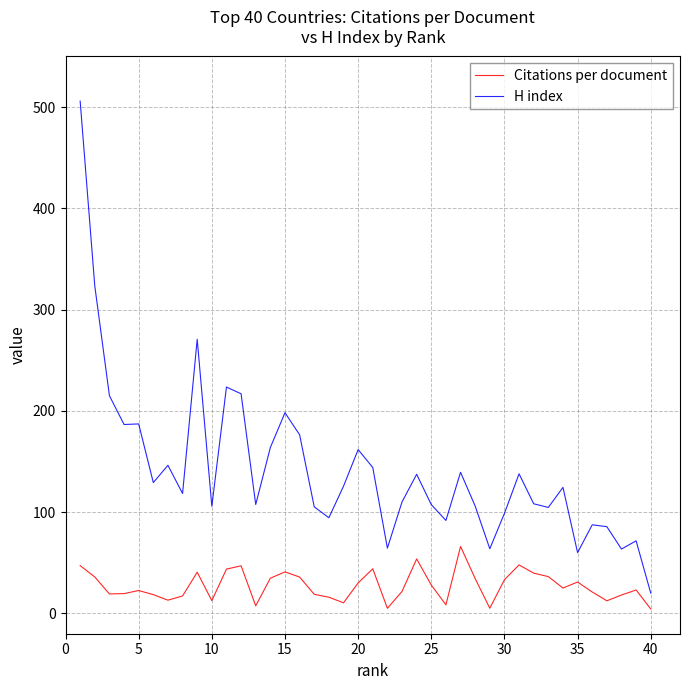

Which series has the widest spread of values?

H index